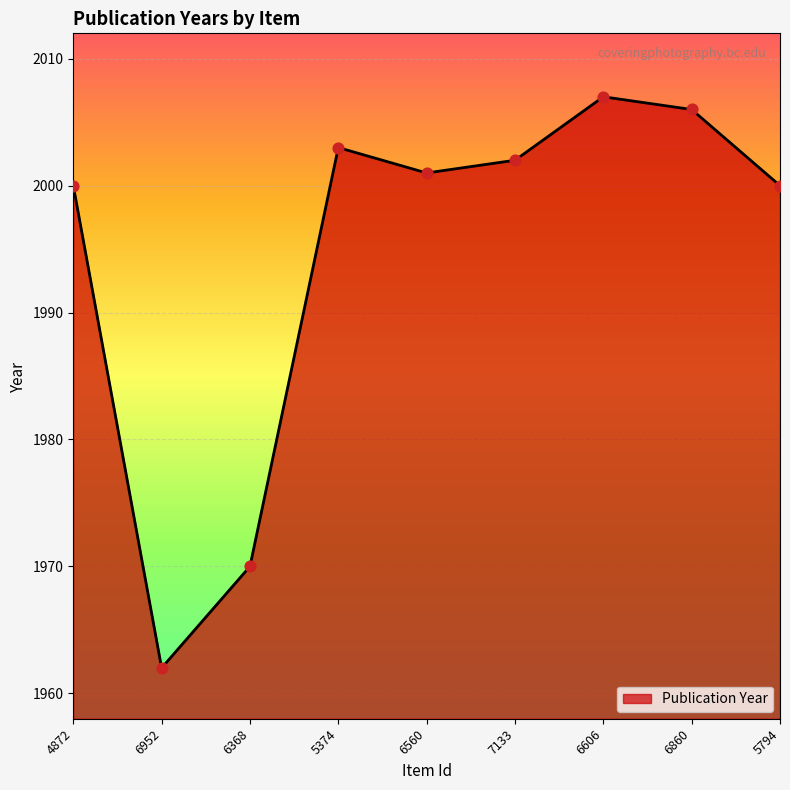

What is the ratio of the value at 5374 to the value at 4872?

1.0